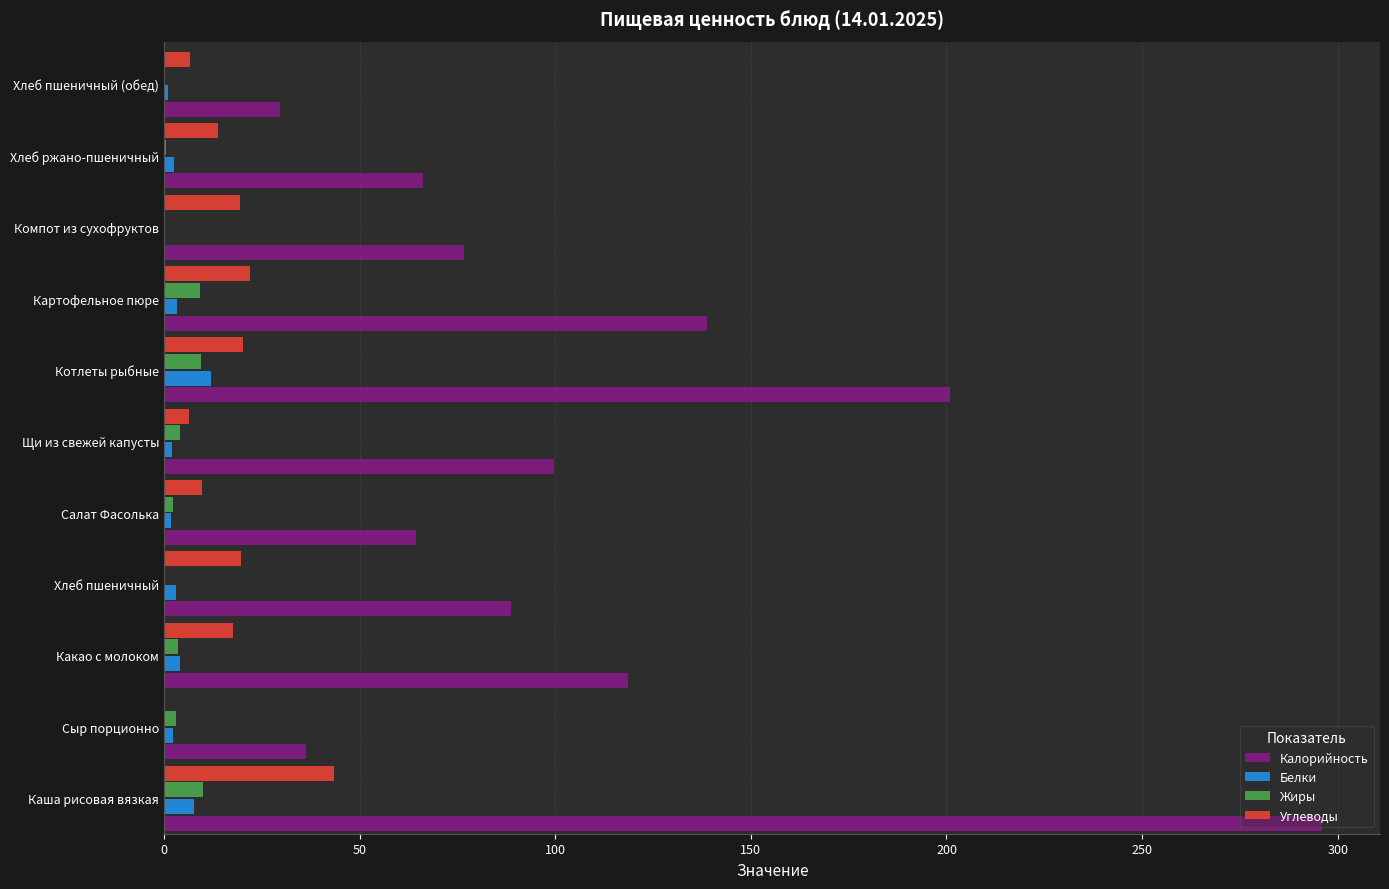

Is the value of Белки at Салат Фасолька greater than the value of Углеводы at Хлеб ржано-пшеничный?

No